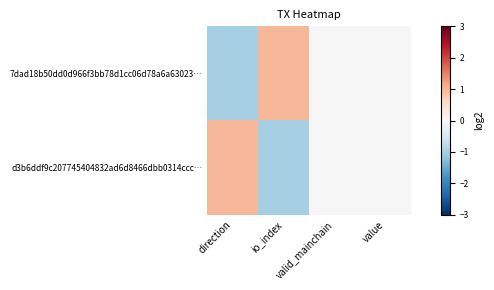

At valid_mainchain, list the series in order from largest to smallest.

7dad18b50dd0d966f3bb78d1cc06d78a6a63023…, d3b6ddf9c207745404832ad6d8466dbb0314ccc…